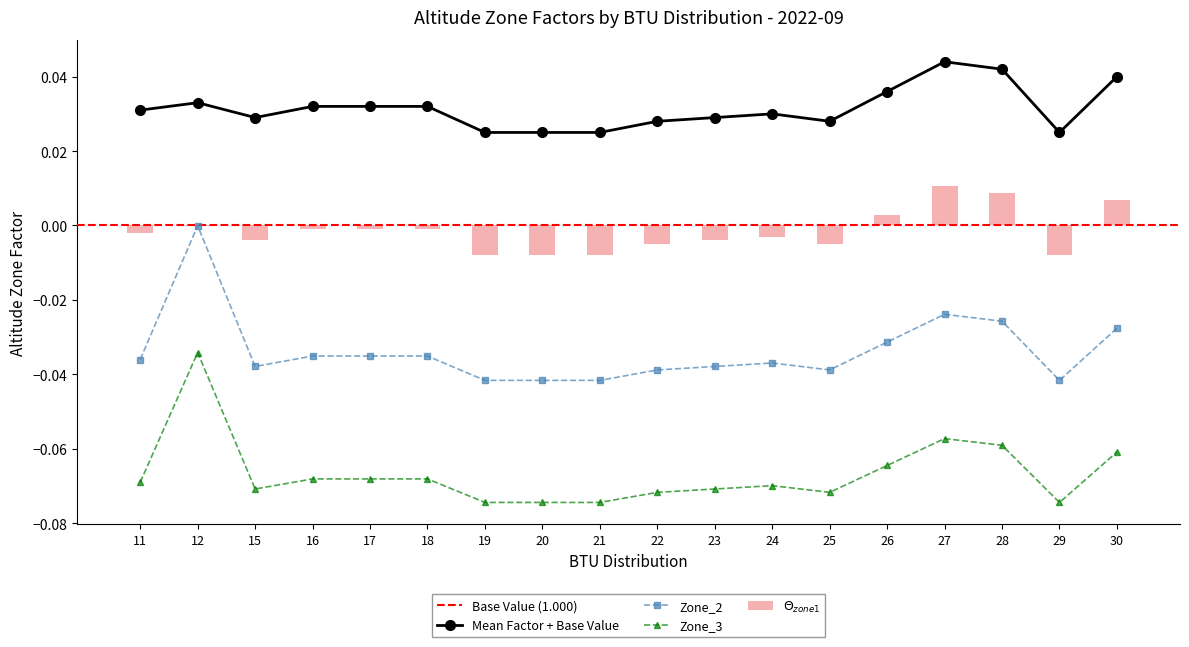

What is the value of the Zone_3 bar at the 14th from the left?

-0.1